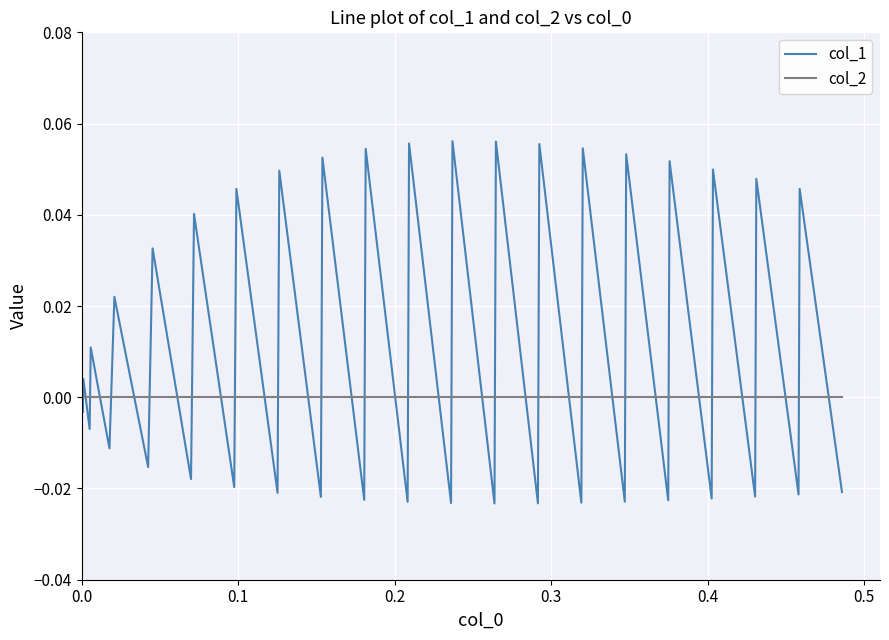

Rank the series by their maximum value, from highest to lowest.

col_1, col_2